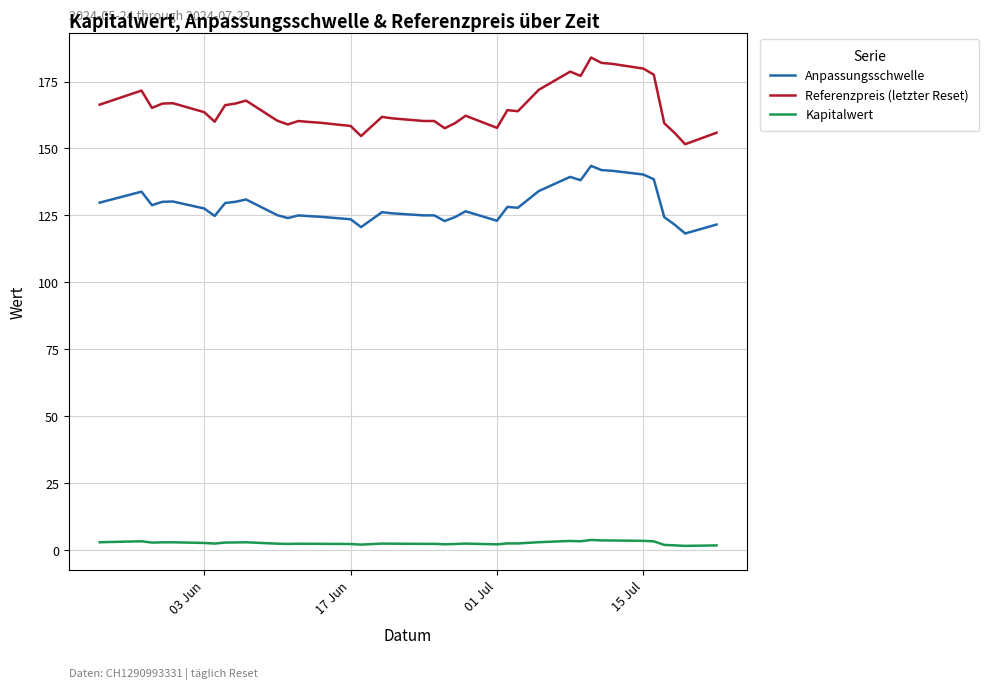

Which series has the largest total across all categories?

Referenzpreis (letzter Reset)